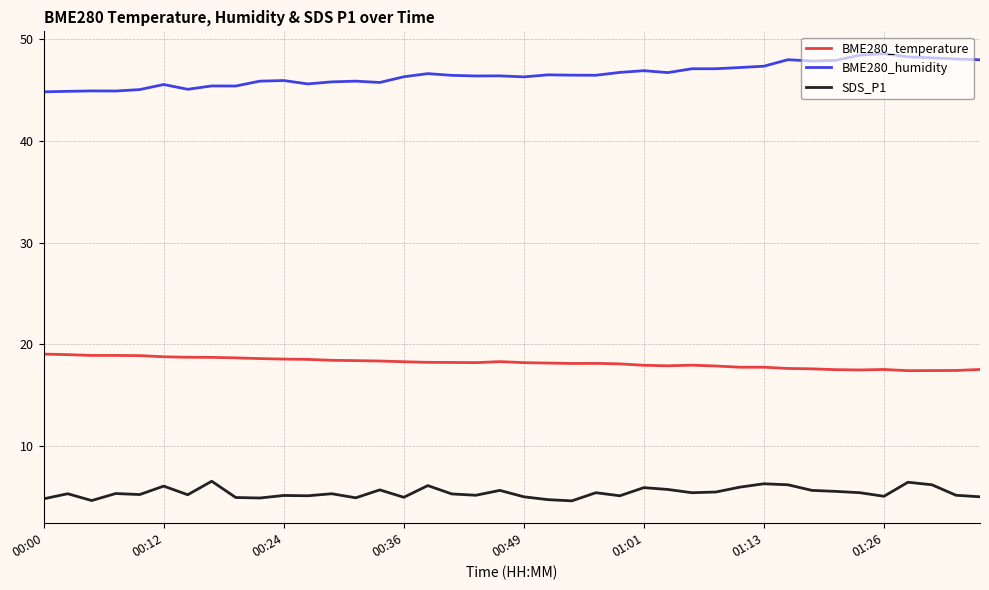

Which series has the largest total across all categories?

BME280_humidity